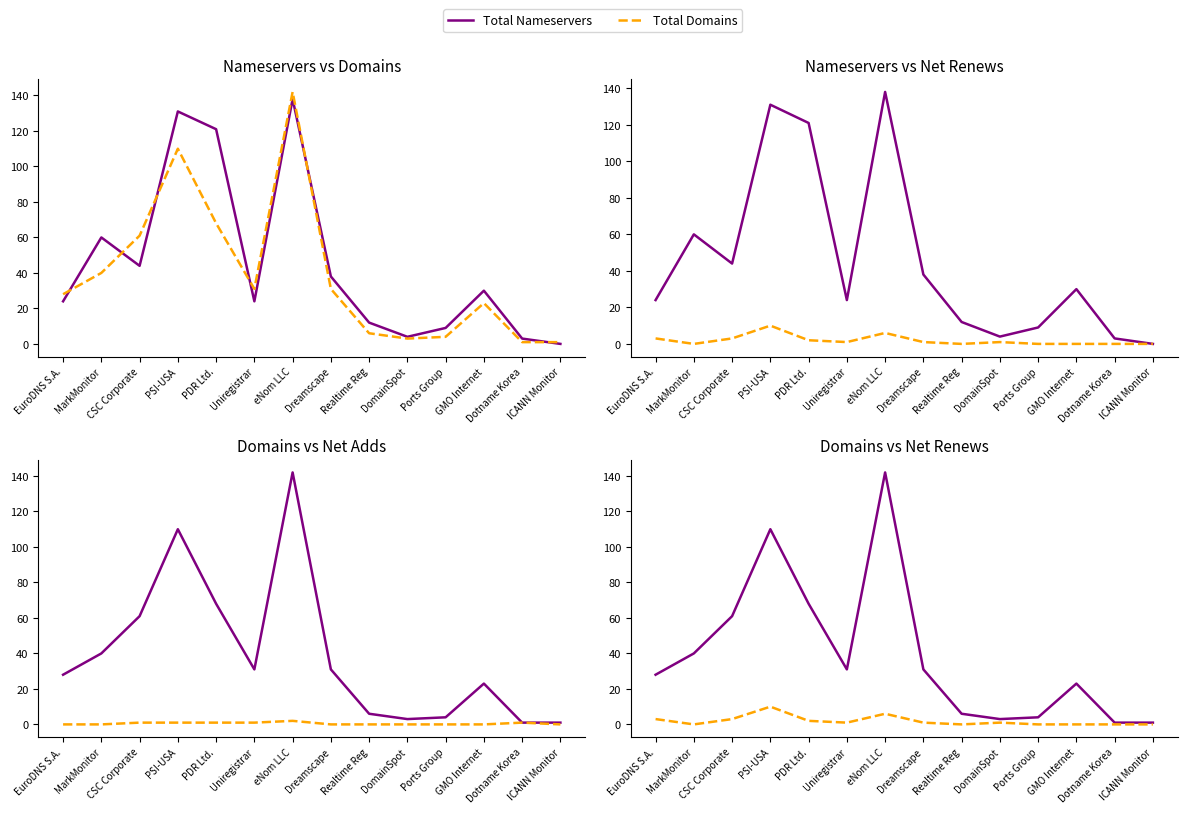

True or false: Total Domains and Net Adds 1-yr cross at least once.

False